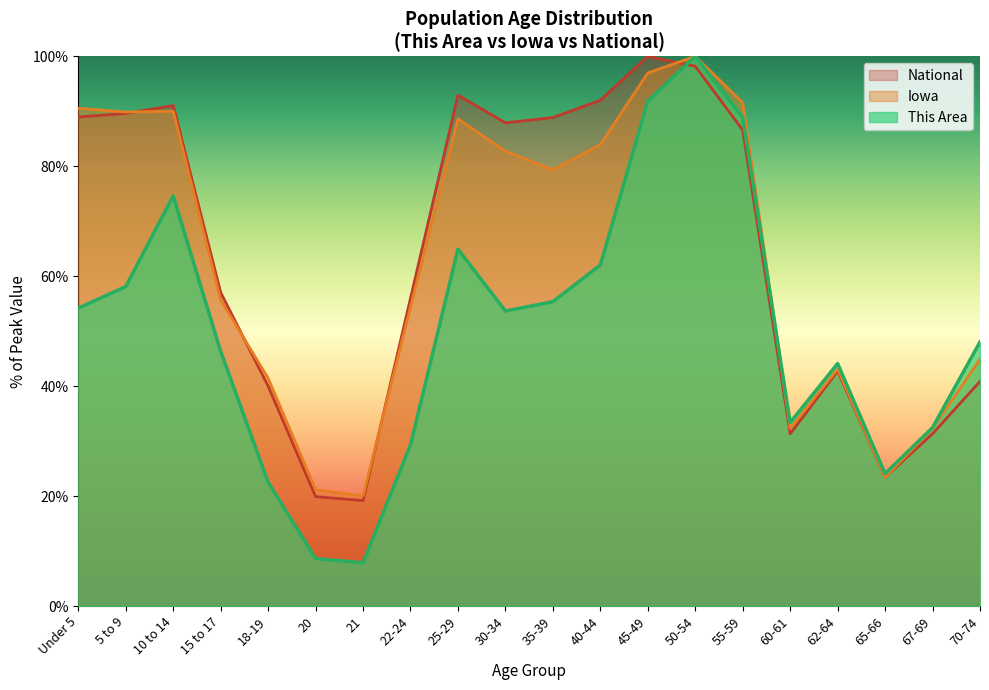

Where is the first local minimum for This Area?

21